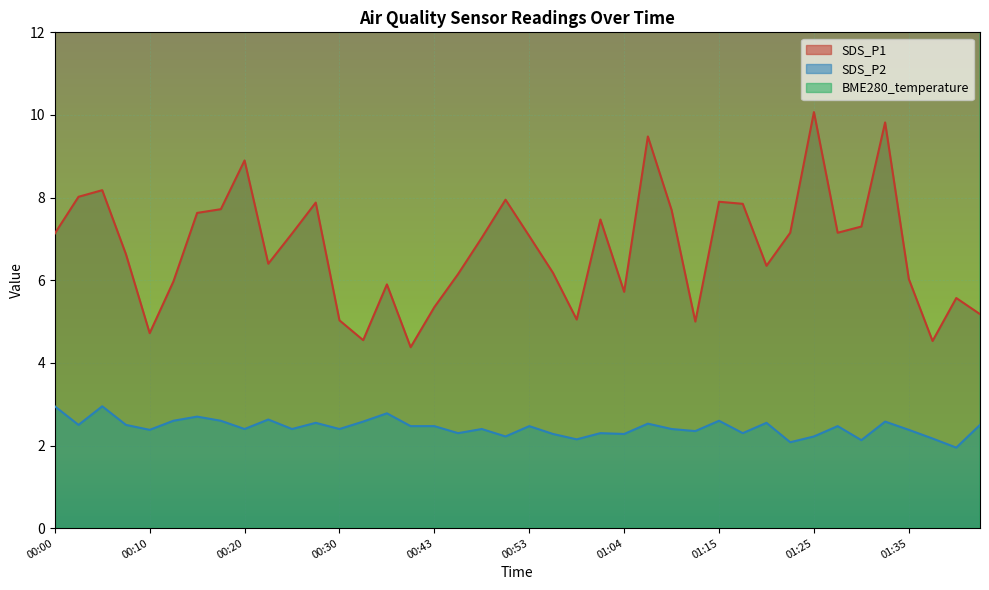

In SDS_P1, how many points are higher than both neighbors (excluding endpoints)?

11